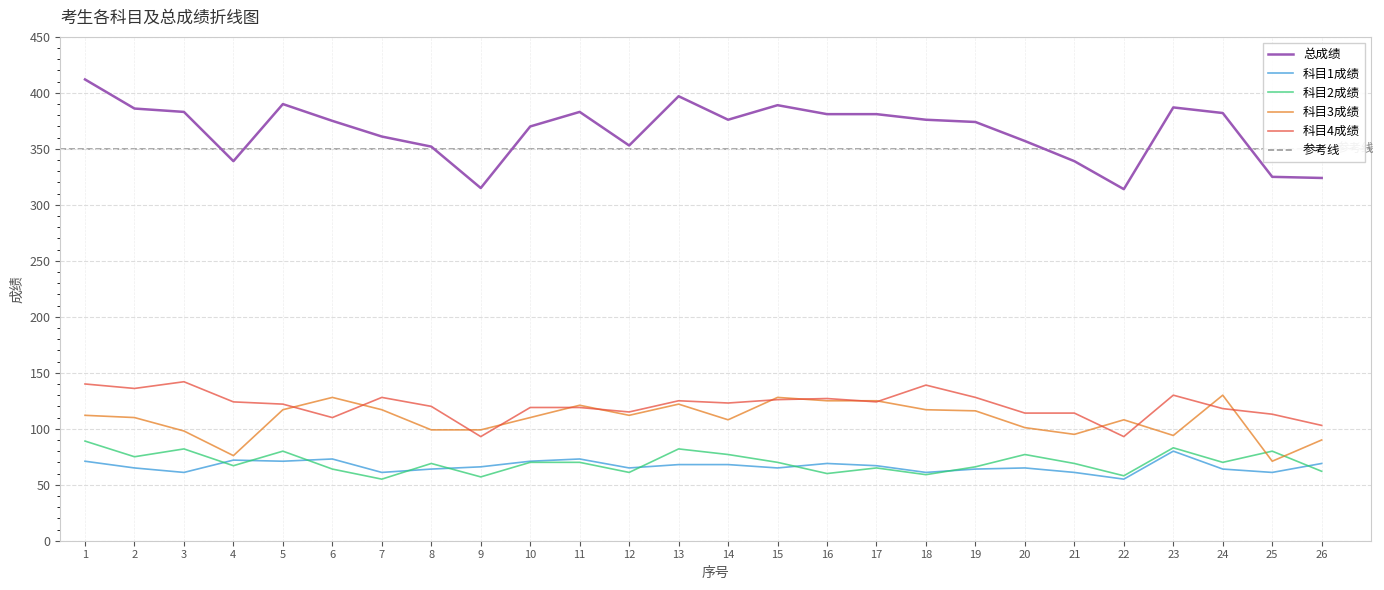

True or false: 科目4成绩 and 总成绩 cross at least once.

False